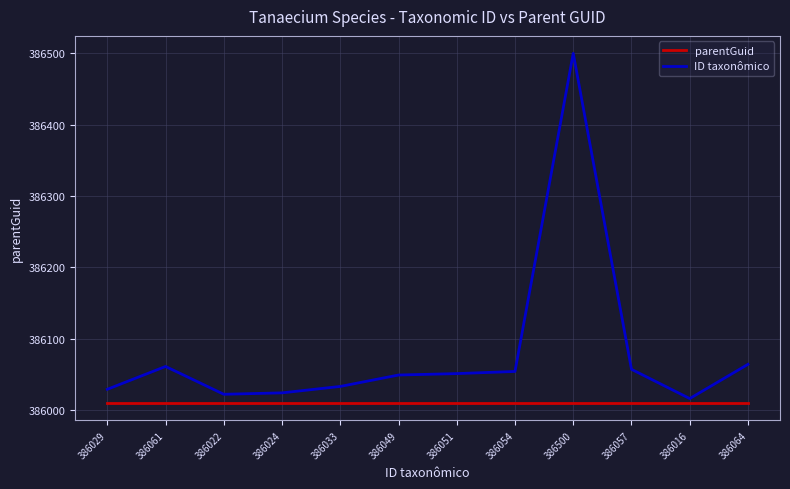

Does the chart have visible grid lines?

Yes